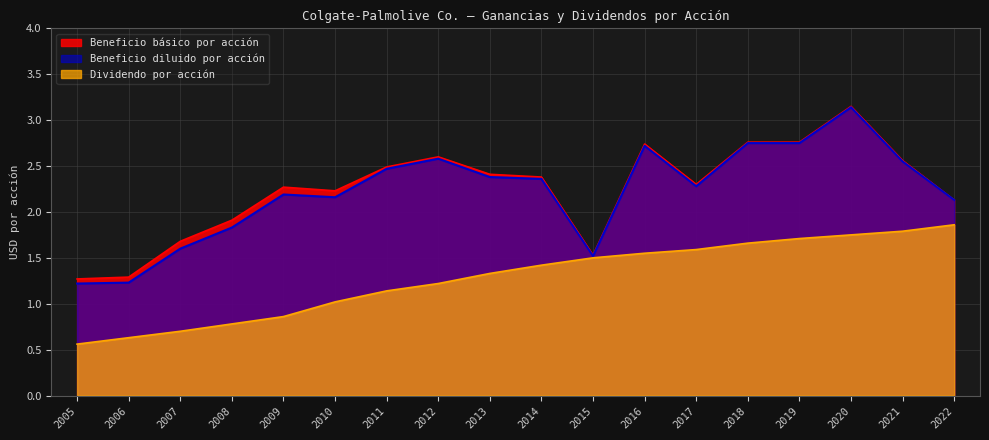

List the series in order of their peak value, lowest first.

Dividendo por acción, Beneficio diluido por acción, Beneficio básico por acción